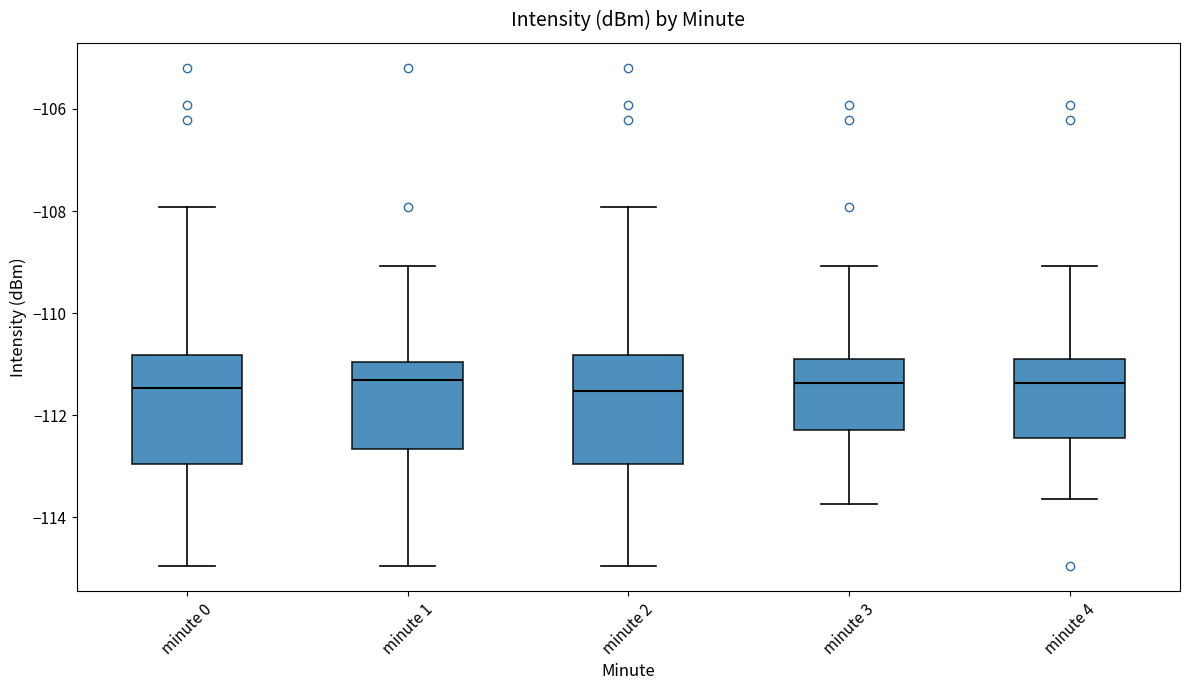

Reading left to right, transcribe this box plot: for each box, give where its median line is, the range the box spans, and where its two whiskers end, as read against the y-axis. The values are not printed on the chart, so give them approximately, as read against the axis.

minute 0: median -111.4, box -113.0 to -110.8, whiskers -115.0 to -108.0
minute 1: median -111.4, box -112.6 to -111.0, whiskers -115.0 to -109.0
minute 2: median -111.6, box -113.0 to -110.8, whiskers -115.0 to -108.0
minute 3: median -111.4, box -112.2 to -110.8, whiskers -113.8 to -109.0
minute 4: median -111.4, box -112.4 to -110.8, whiskers -113.6 to -109.0